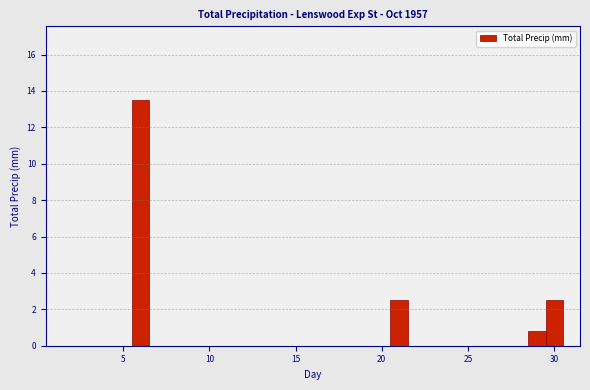

Read against the x-axis, roughly where is the centre of the tallest bar?

6.0